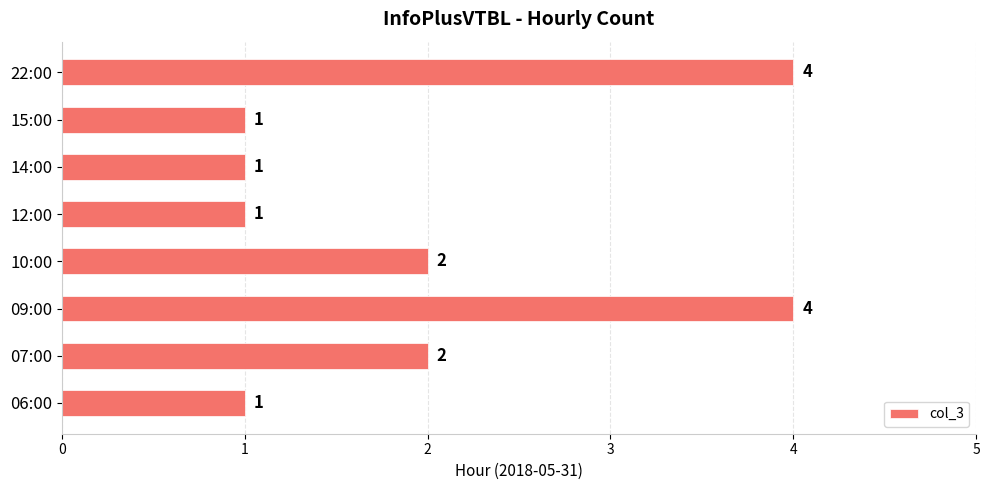

True or false: the data shows 1 at 15:00.

True